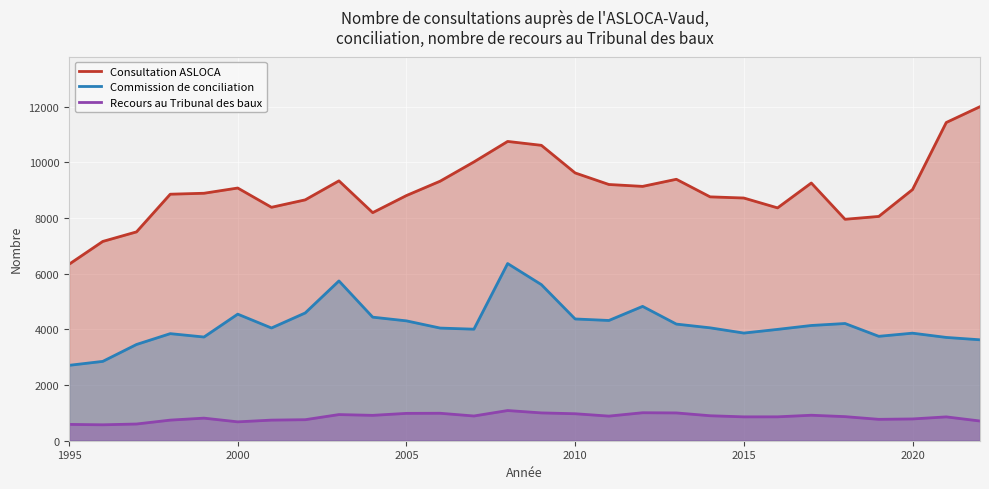

What is the difference between the highest and lowest values at 1995?

5750